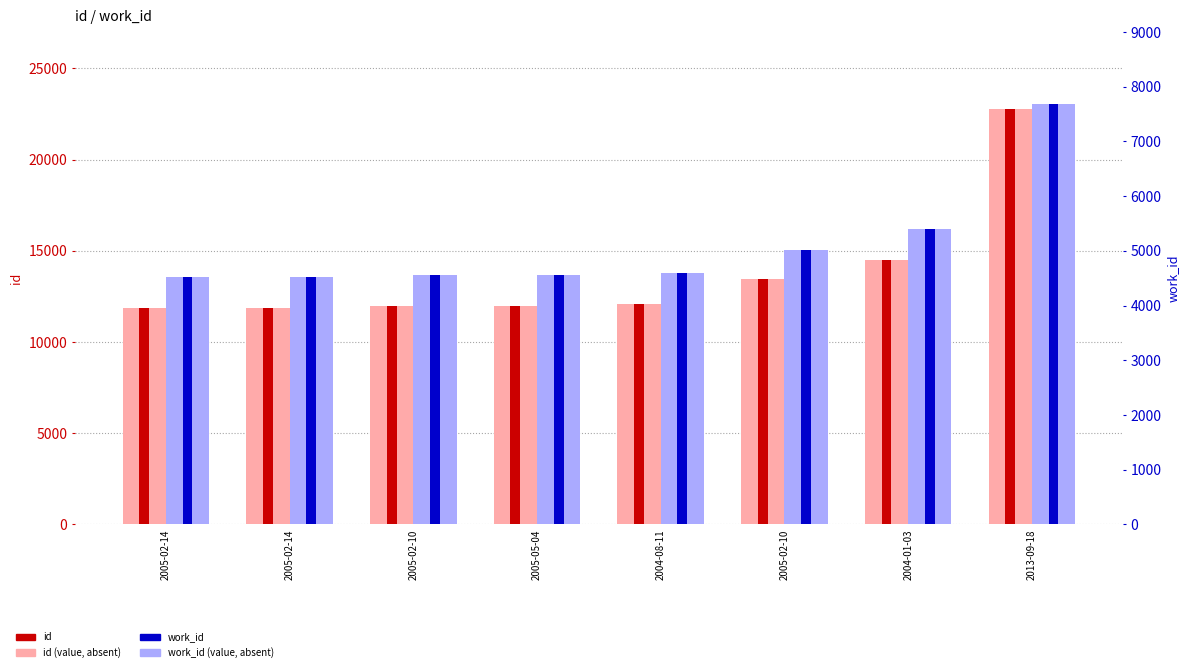

At 2005-05-04, list the series in order from smallest to largest.

work_id (background), work_id, id (background), id